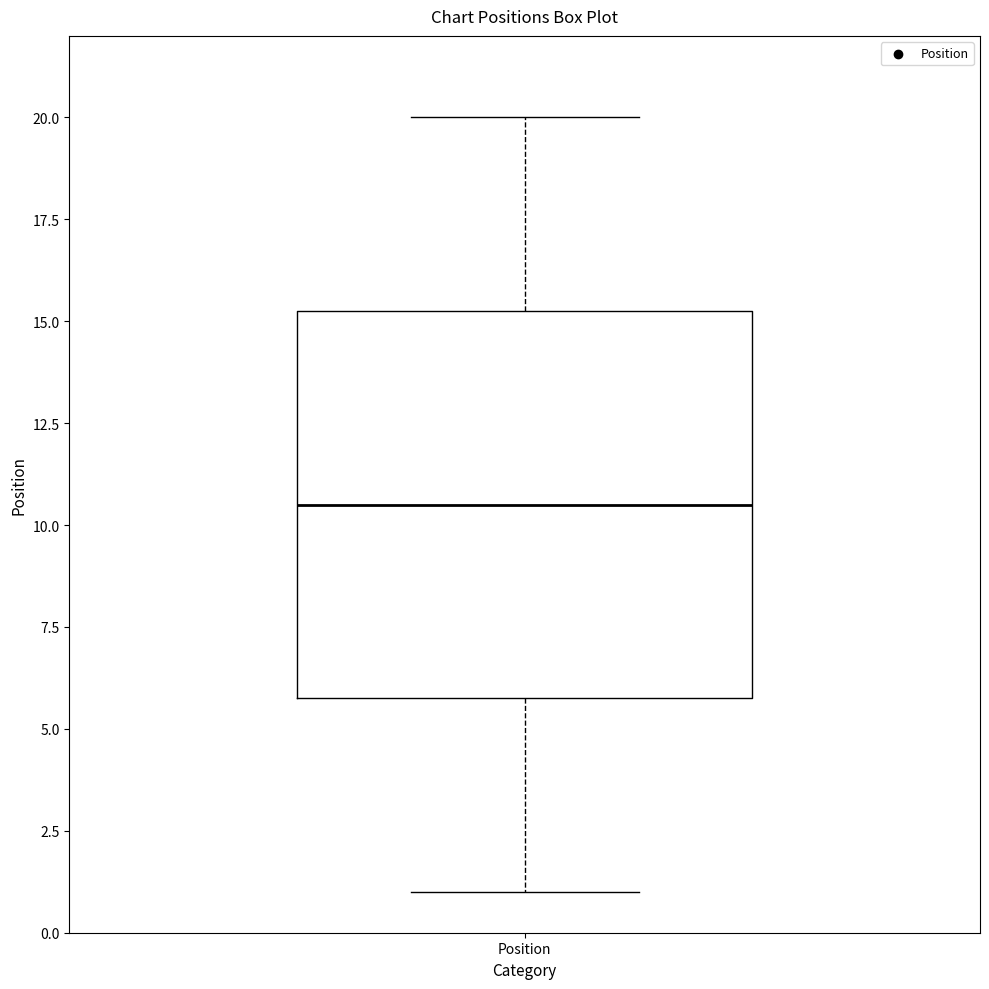

Read this box plot against the y-axis: the position of the median line, the range covered by the box, and the ends of both whiskers. The values are not printed on the chart, so give them approximately, as read against the axis.

median 10.5, box 6.0 to 15.5, whiskers 1.0 to 20.0